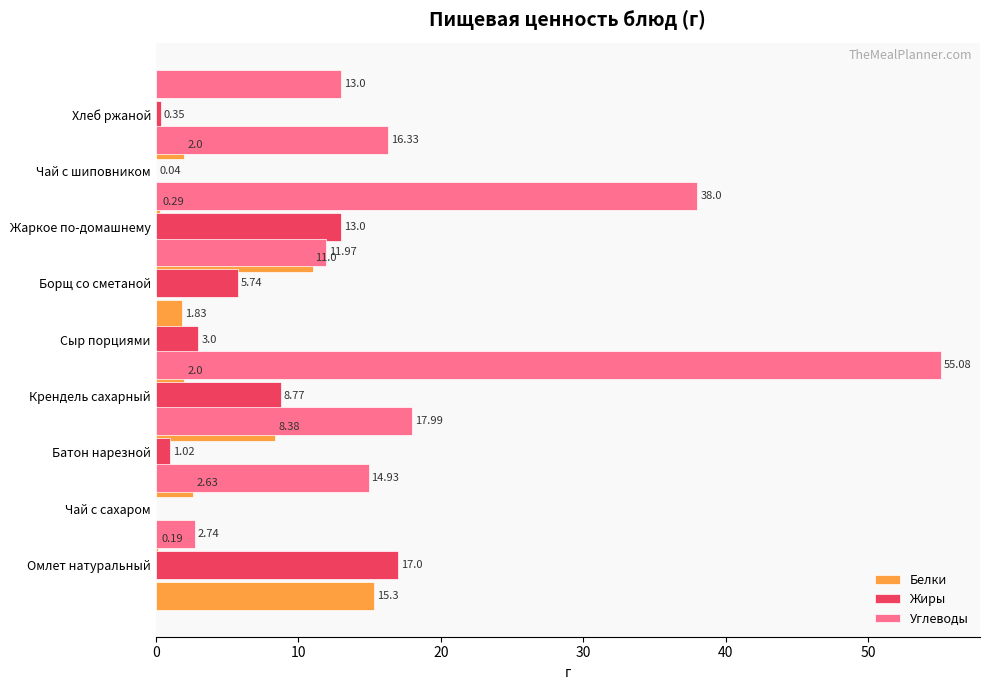

Is it true that Жиры equals 3.0 at Сыр порциями?

True